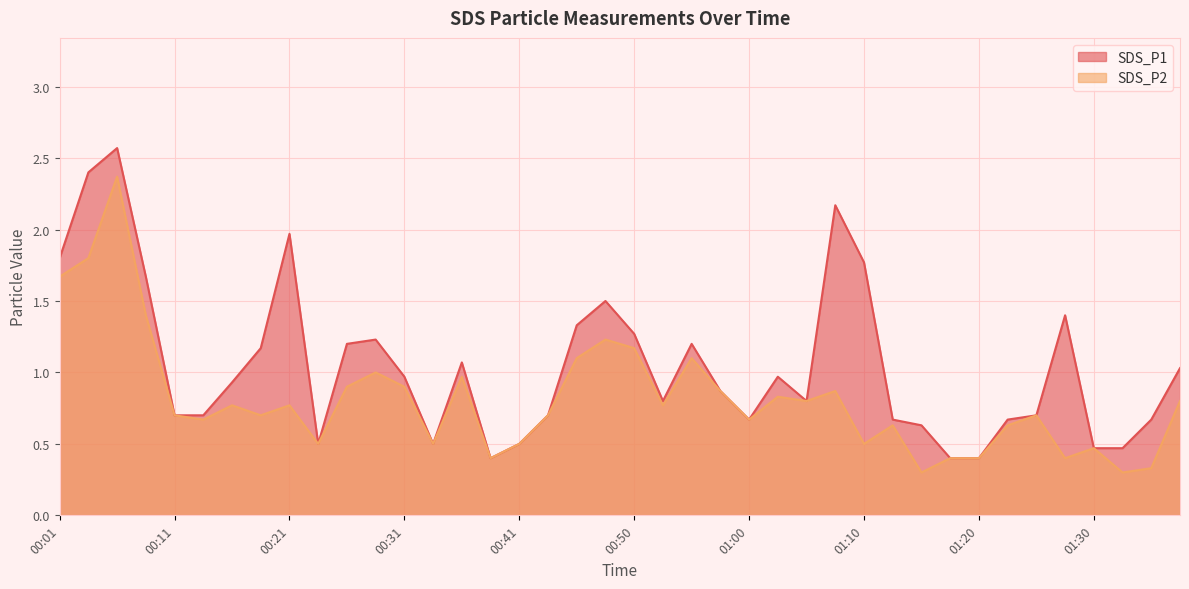

Between 00:31 and 01:08, which is larger?

01:08